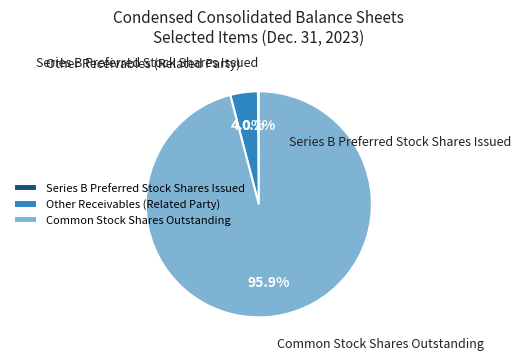

What is the total percentage of Common Stock Shares Outstanding and Other Receivables (Related Party)?

99.9%